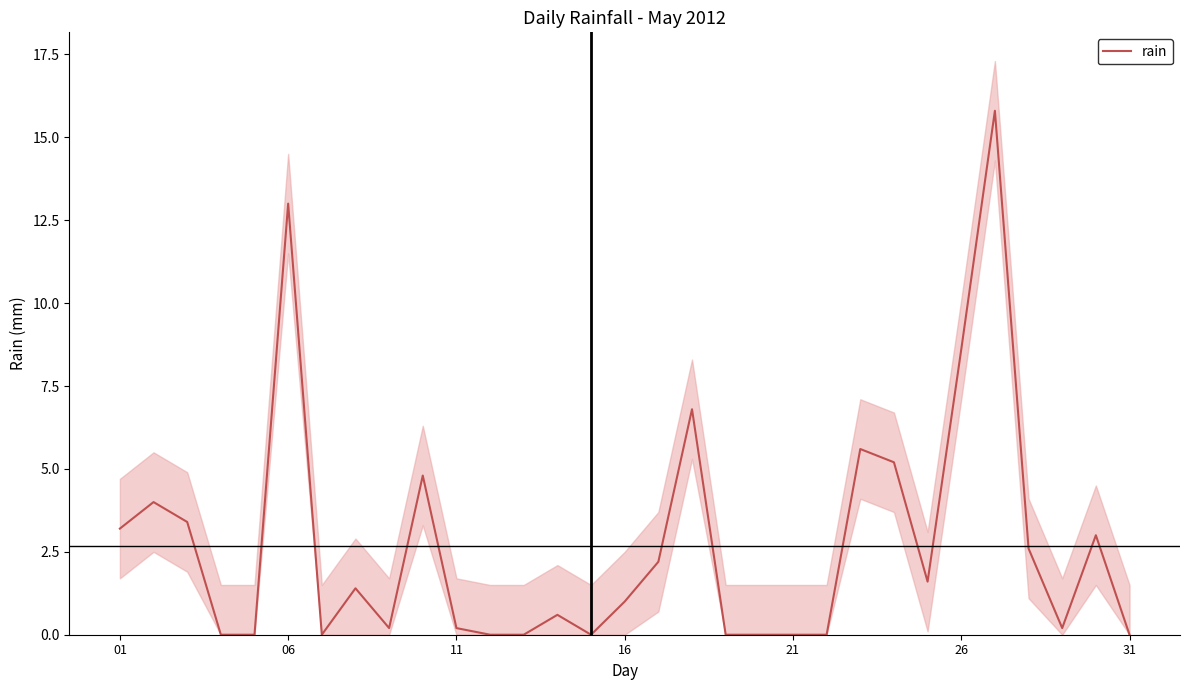

What is the highest value of the rain series?

15.8